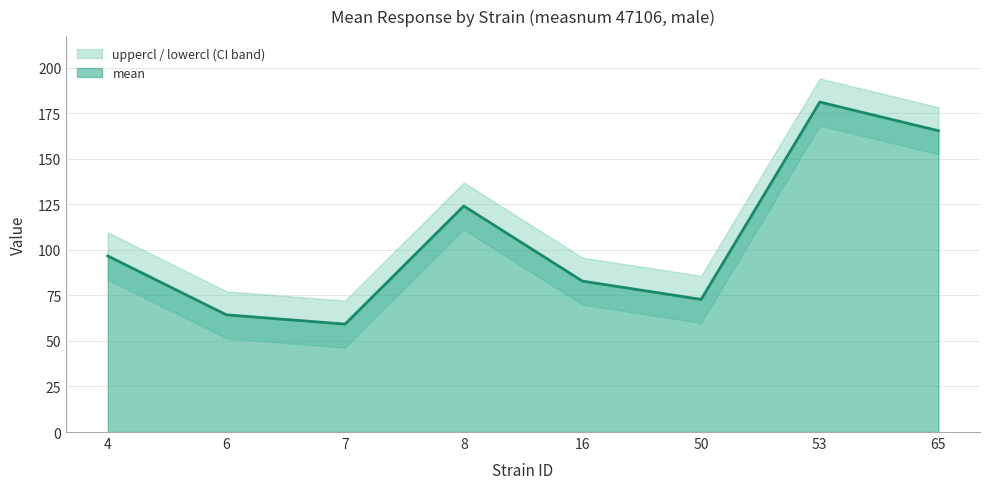

At which label does mean reach its minimum?

7